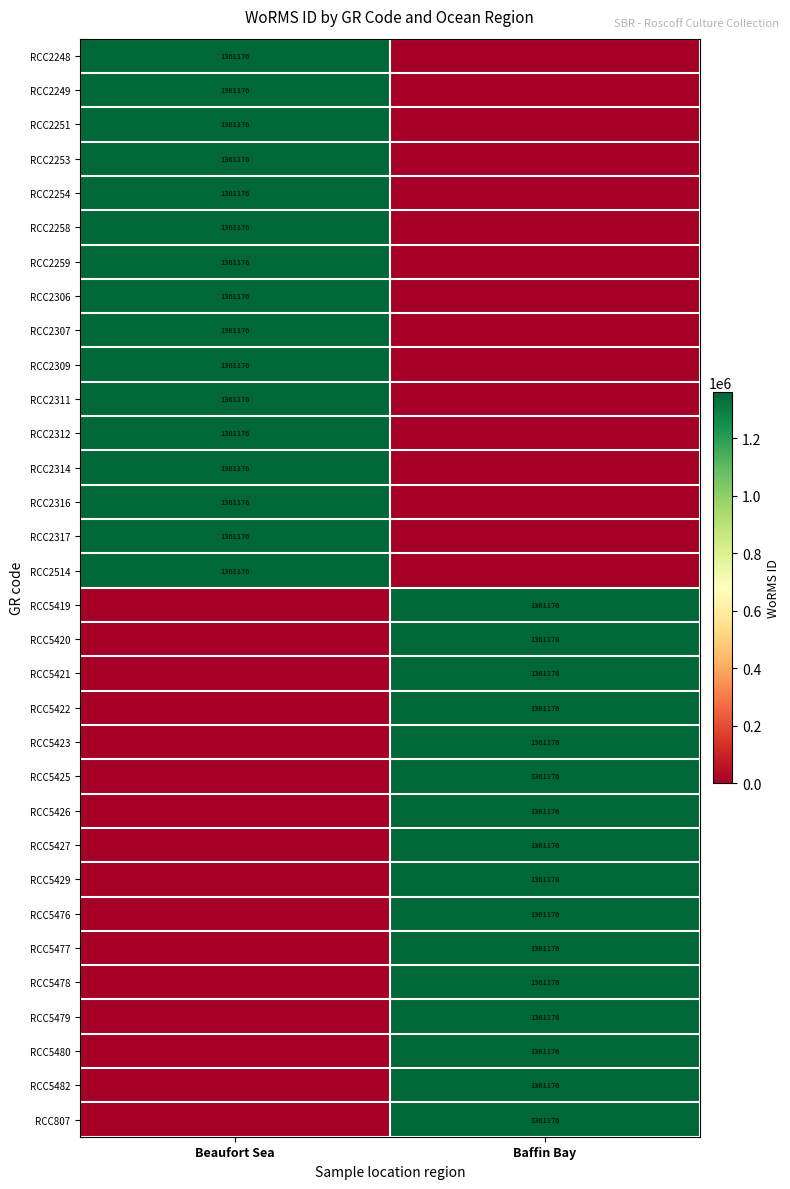

Which category has the lowest value across all series?

Baffin Bay